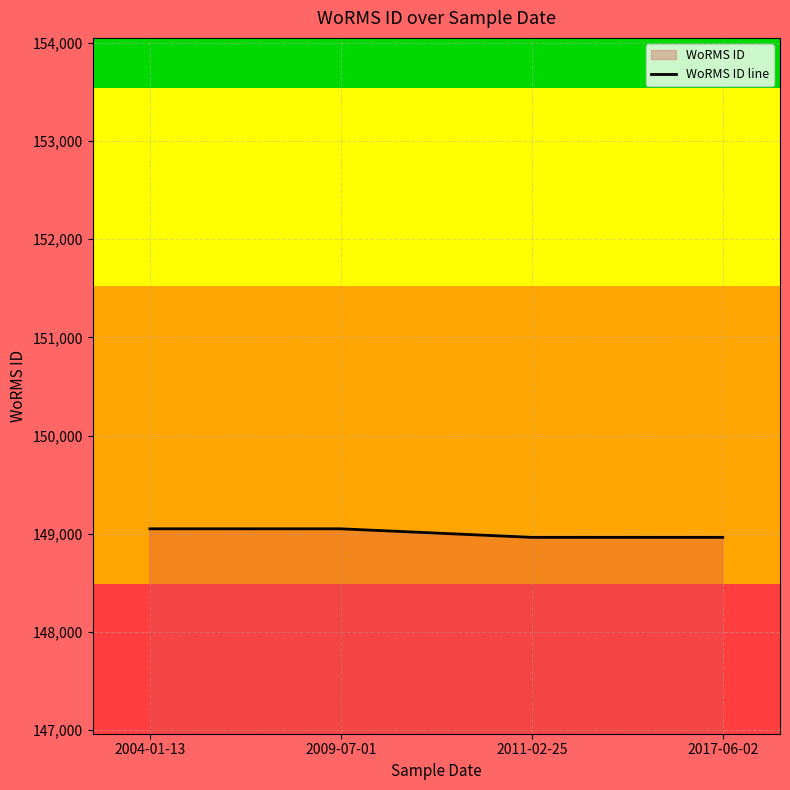

Approximately how many times larger is the value at 2011-02-25 compared to 2009-07-01?

1.0